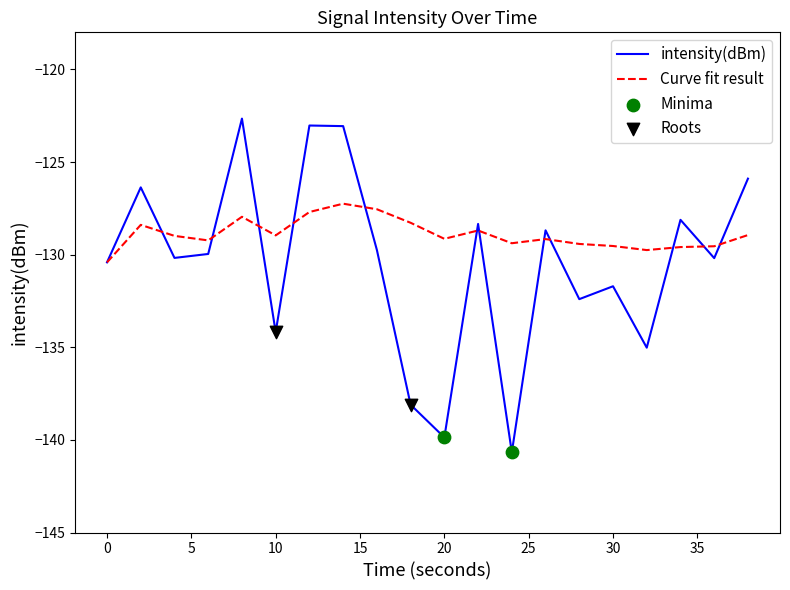

Which series has the largest total across all categories?

Curve fit result